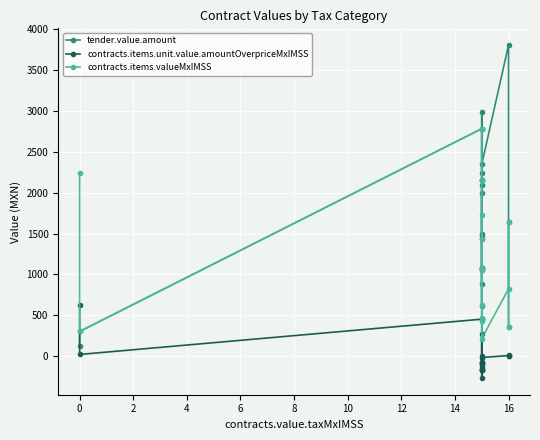

What is the lowest value of the tender.value.amount series?

120.2